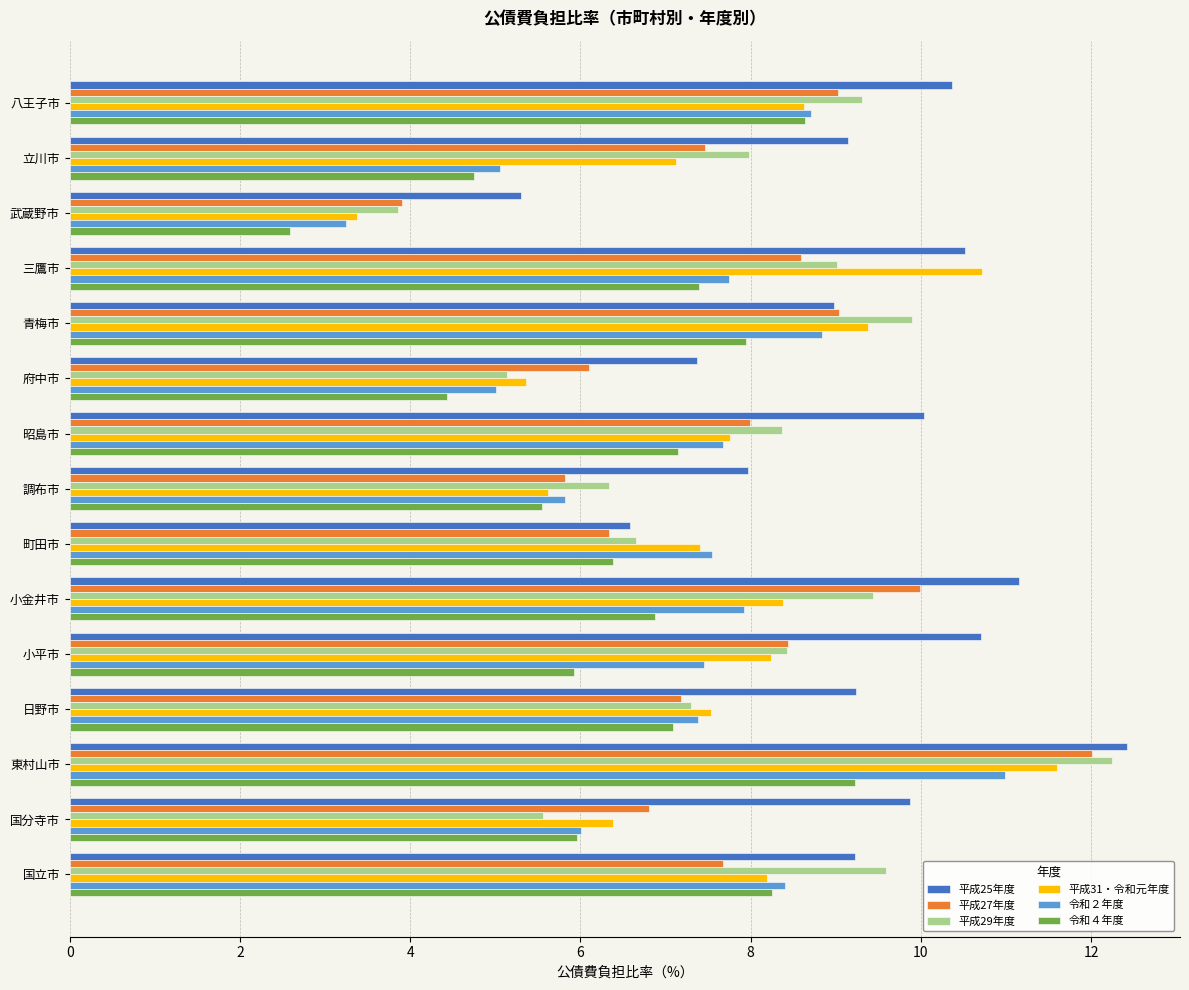

The 平成31・令和元年度 series shows 4.8 at 小金井市. True or false?

False